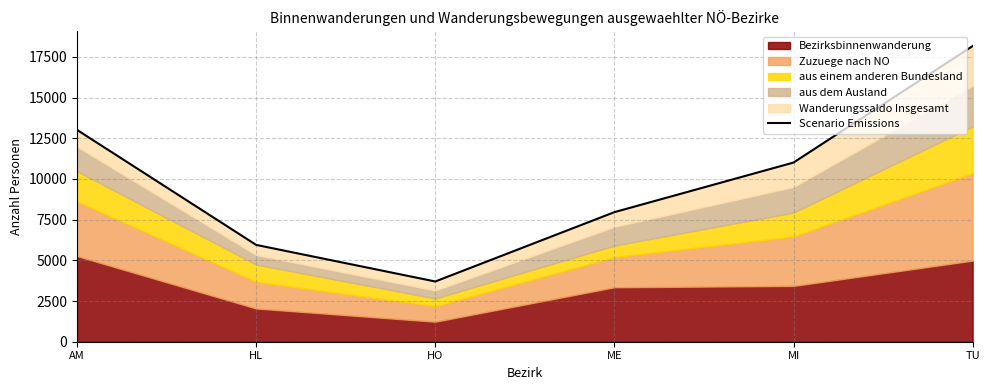

Does the chart have visible grid lines?

Yes